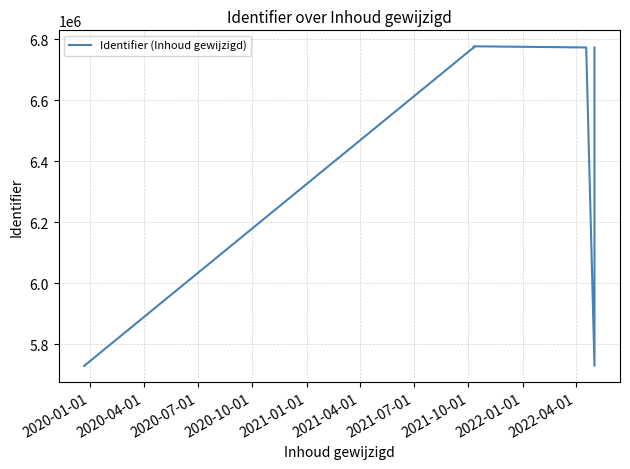

Does the chart display data point markers on the line(s)?

No